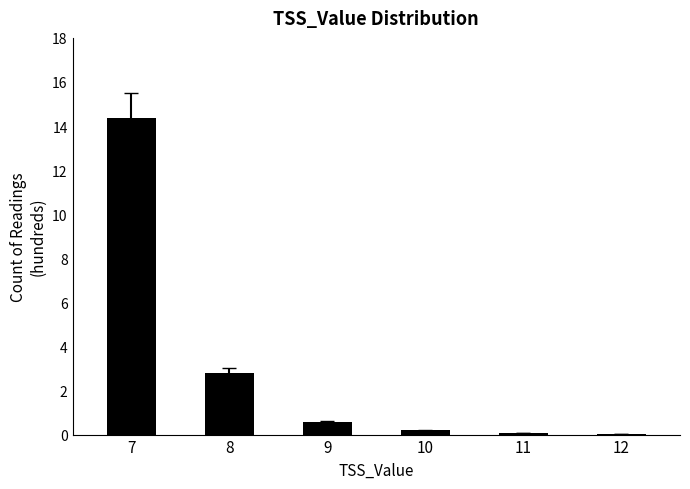

What is the sum of all values?

18.0